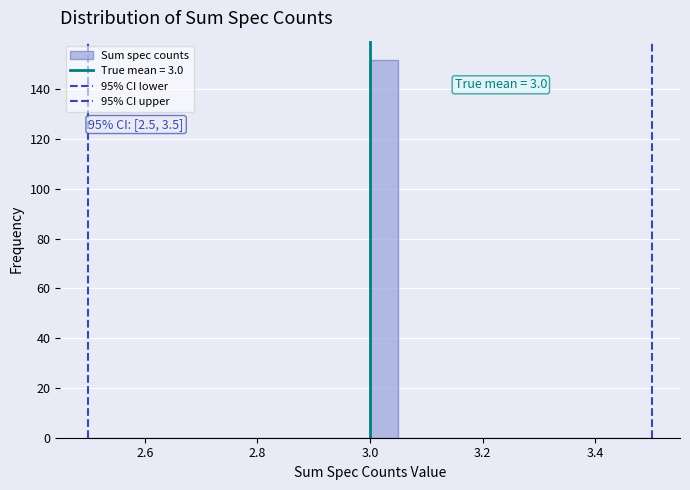

Around what value on the x-axis is the tallest bar? Give the approximate position of its centre, as read against the axis.

3.02